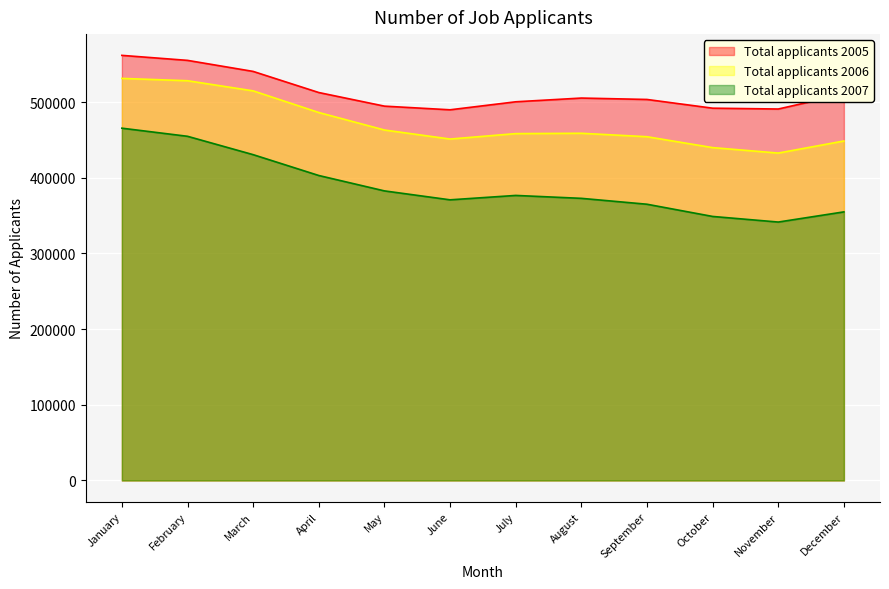

True or false: Total applicants 2005 and Total applicants 2006 intersect in this chart.

False